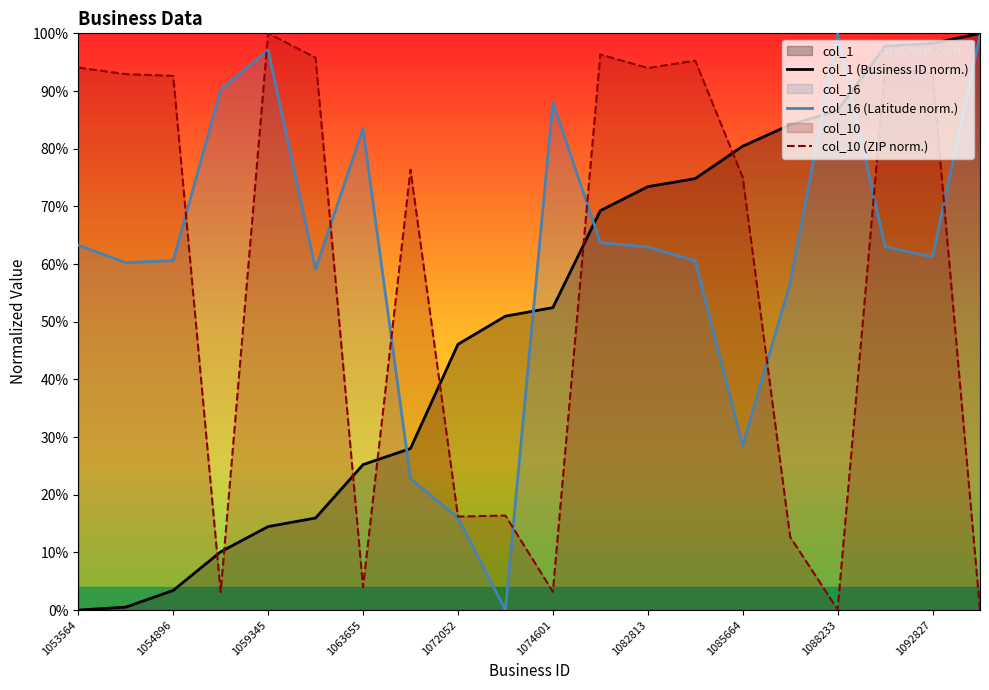

What is the difference between the highest and lowest values at 1074601?

84.9